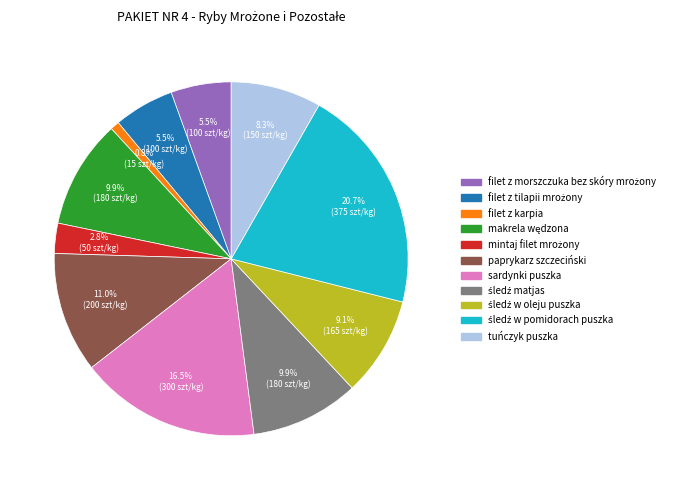

Combined, what portion of the pie is tuńczyk puszka and filet z karpia?

9.1%